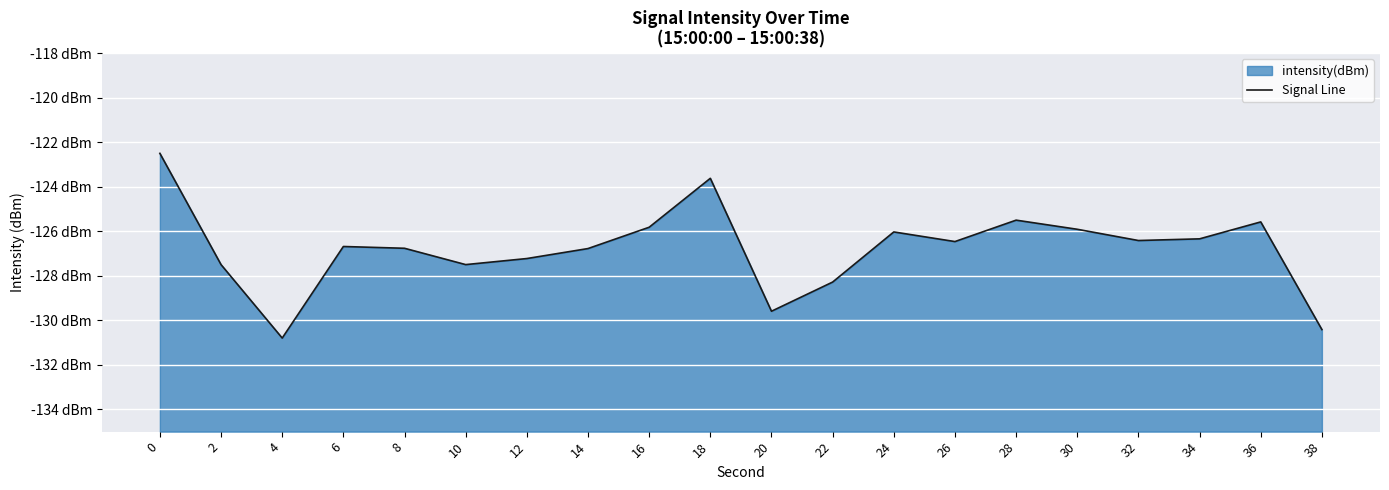

How many values are below -126?

14